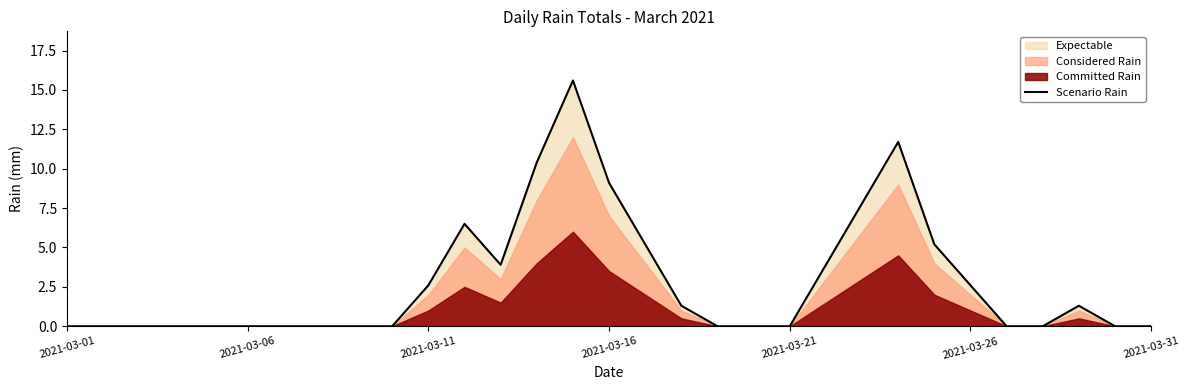

The Scenario Rain series shows 0.0 at 2021-03-01. True or false?

True